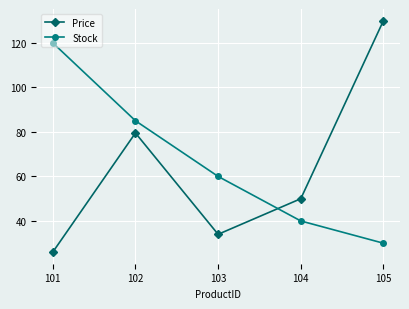

How many intersections are there between Price and Stock?

1